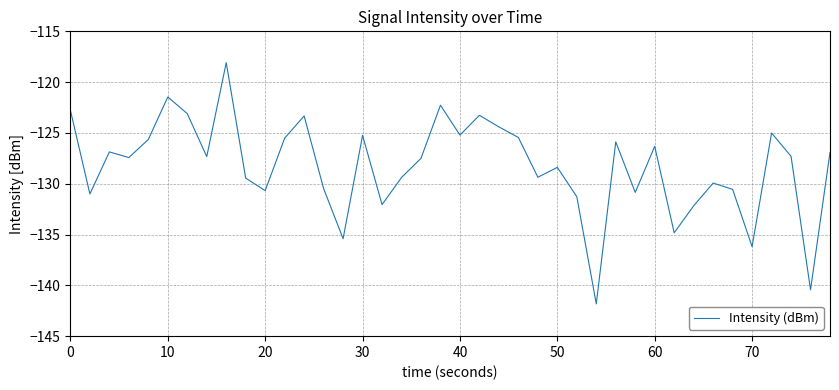

How many interior local valleys (lower than both neighbors) does the data have?

13